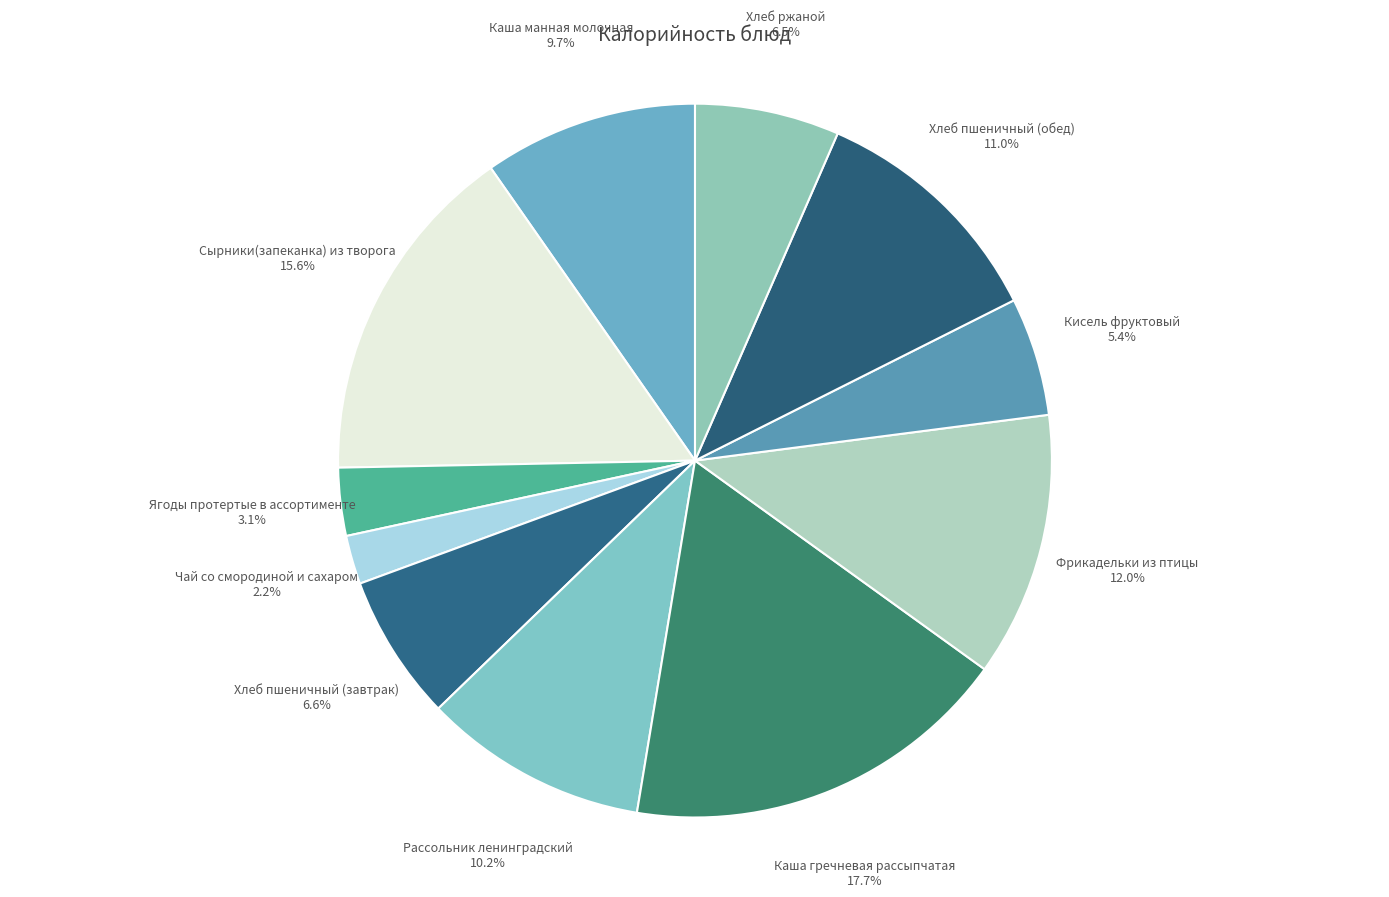

How many segments does this pie chart have?

11